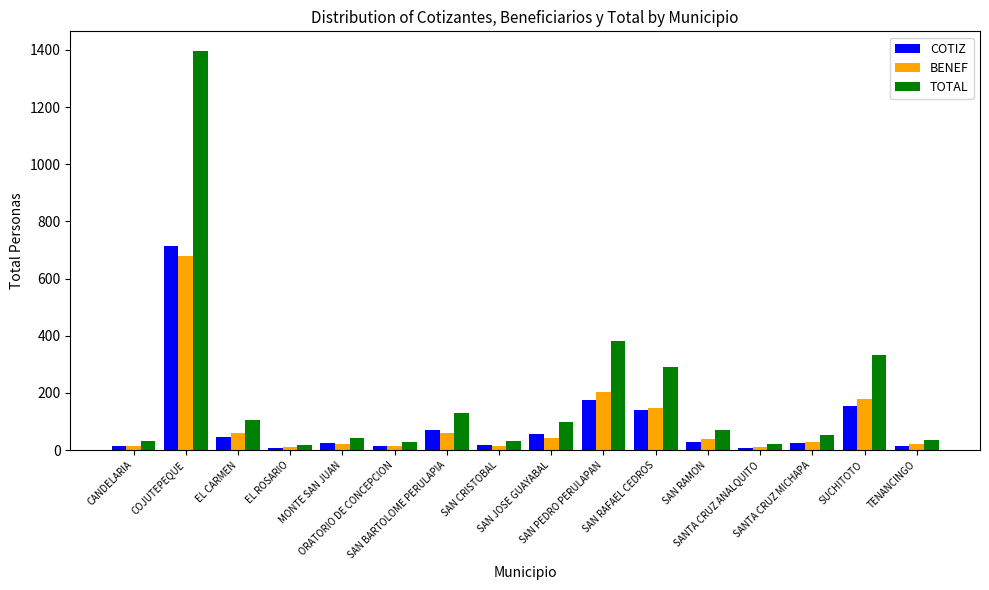

How many series are shown in this chart?

3